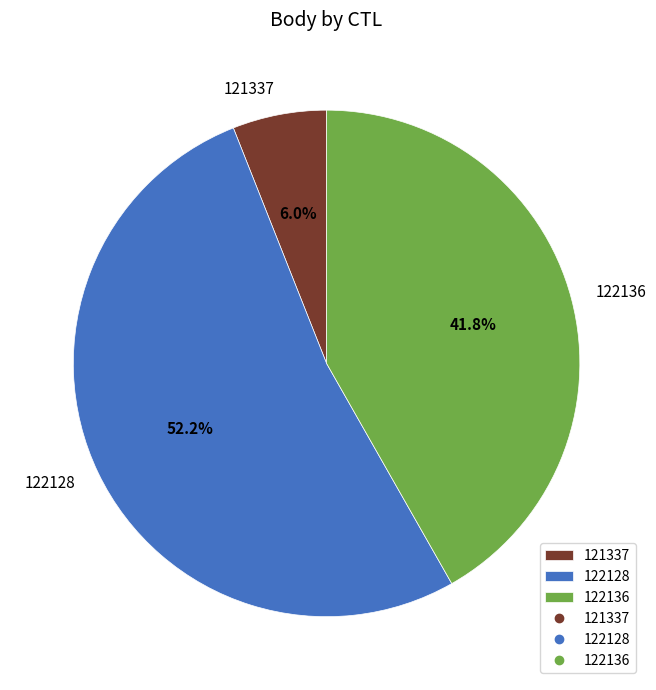

To the nearest percent, what percentage of the pie is 122128?

52%